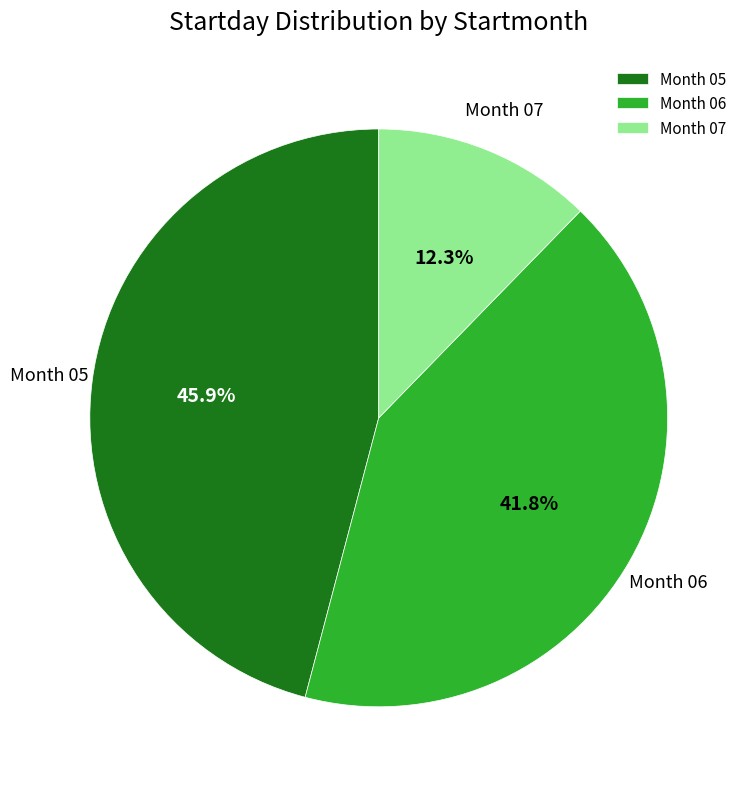

Is there any slice that represents more than half of the pie?

No